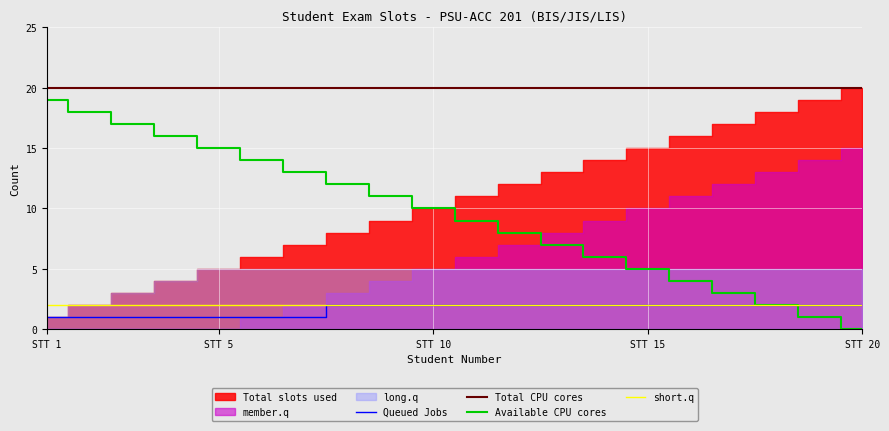

What is the highest value of the Available CPU cores series?

19